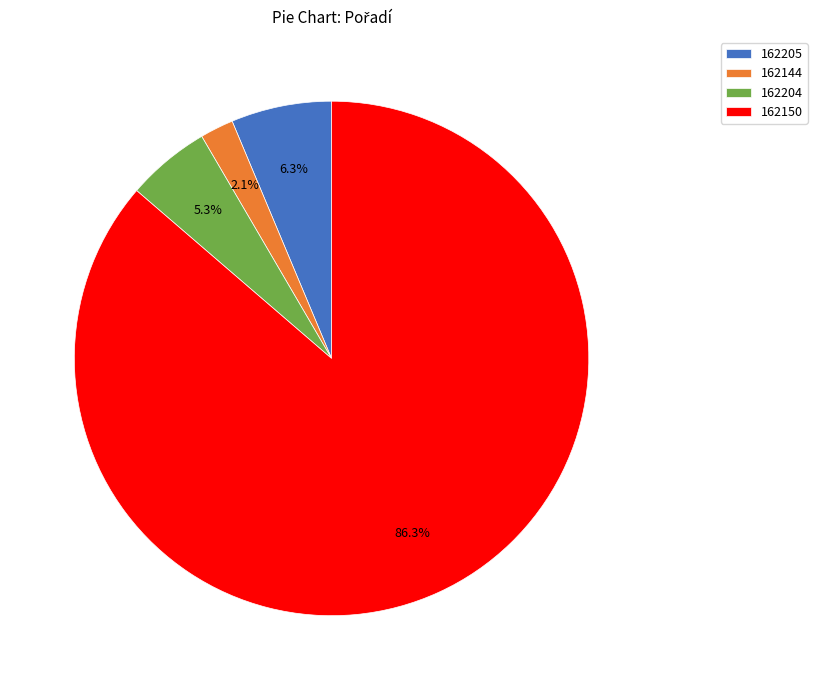

To the nearest percent, what is the difference between the largest and smallest slice percentages?

84%